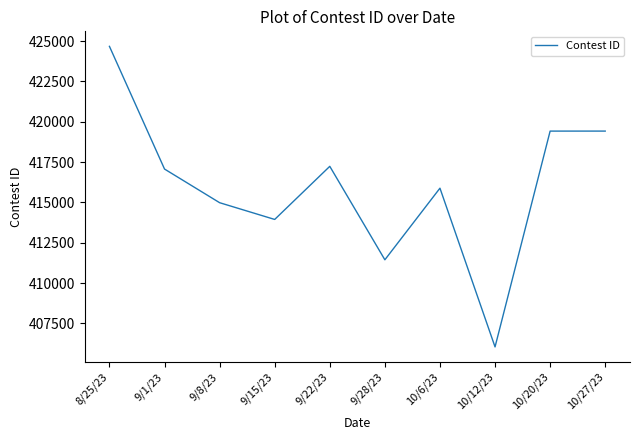

How many interior local valleys (lower than both neighbors) does the data have?

3